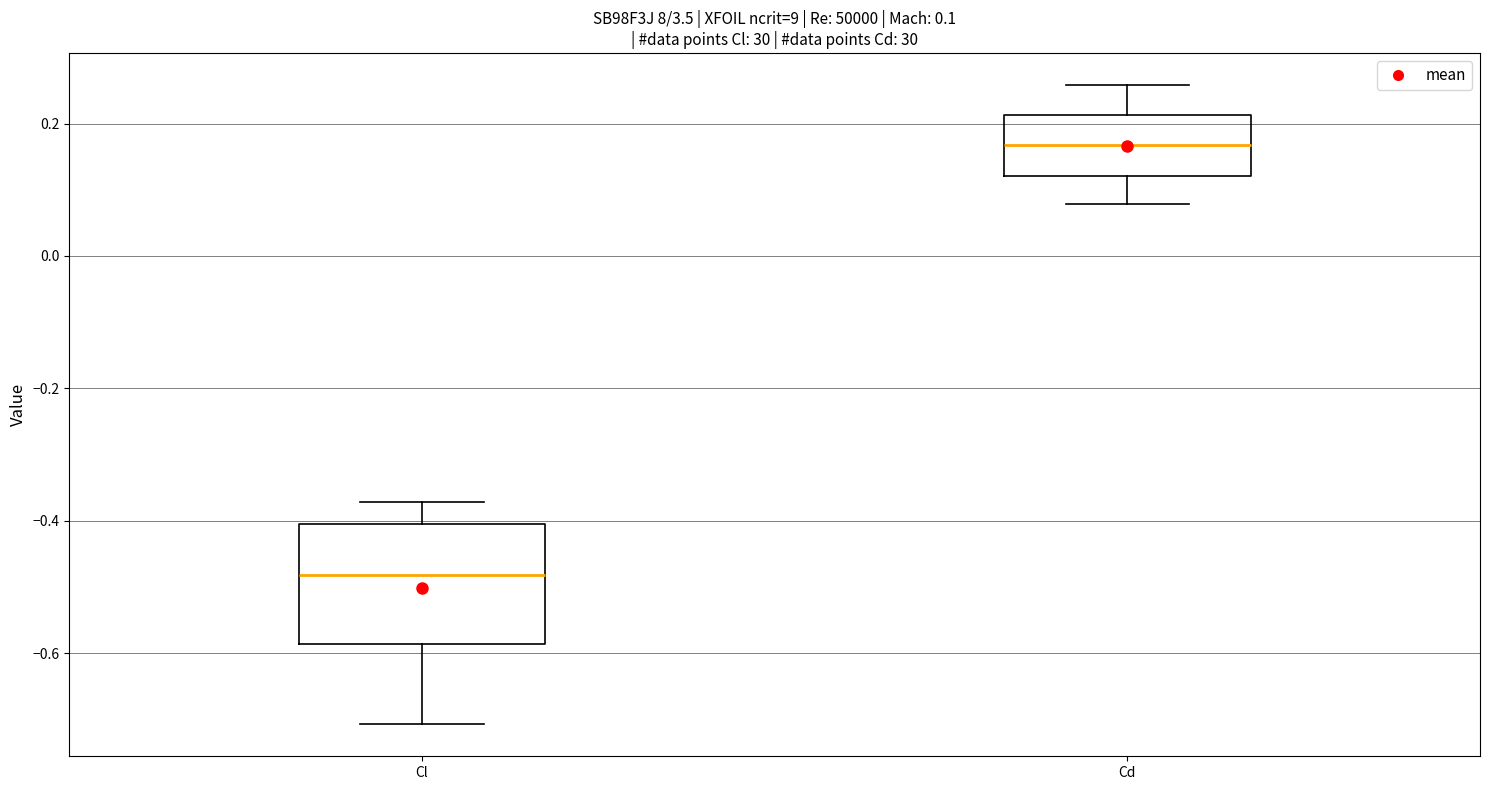

Comparing the boxes themselves (not the whiskers), which one is the tallest?

Cl